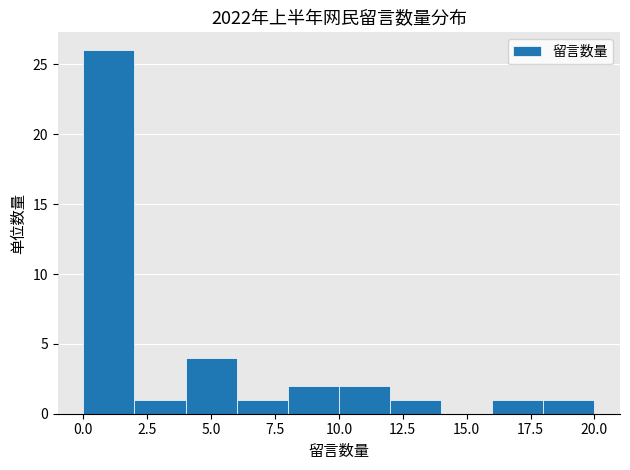

How tall is the bar that spans 16 to 18 on the x-axis? The values are not printed on the chart, so give them approximately, as read against the axis.

1